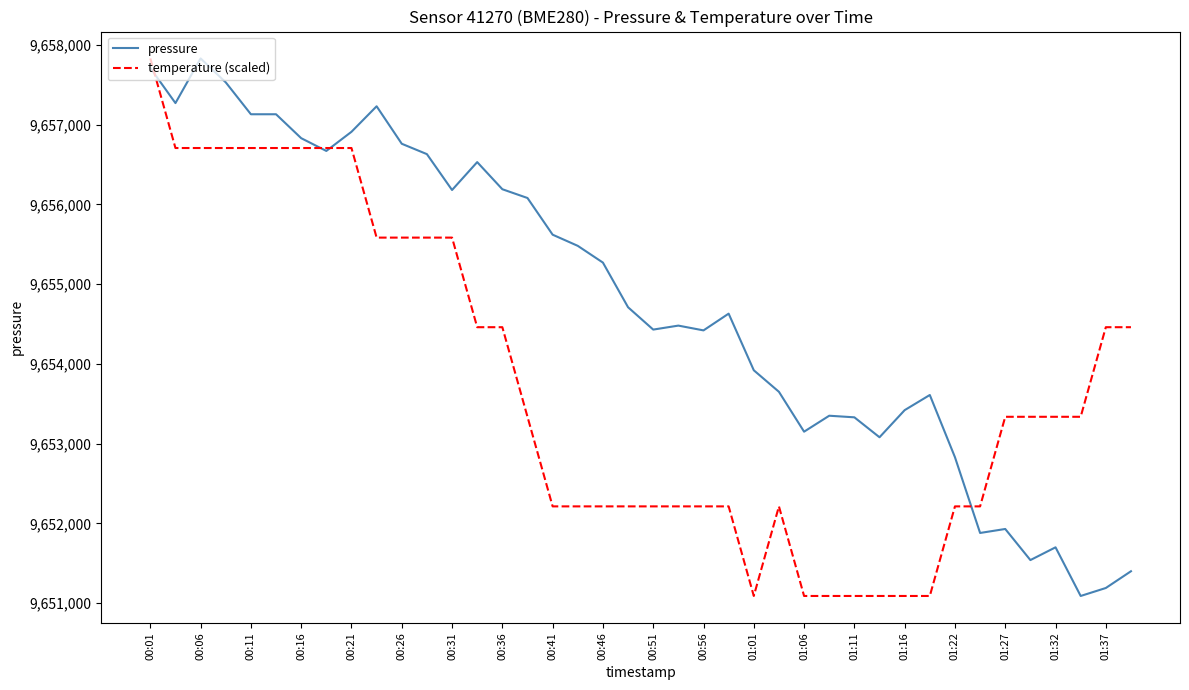

What is the smallest value displayed?

9651090.0